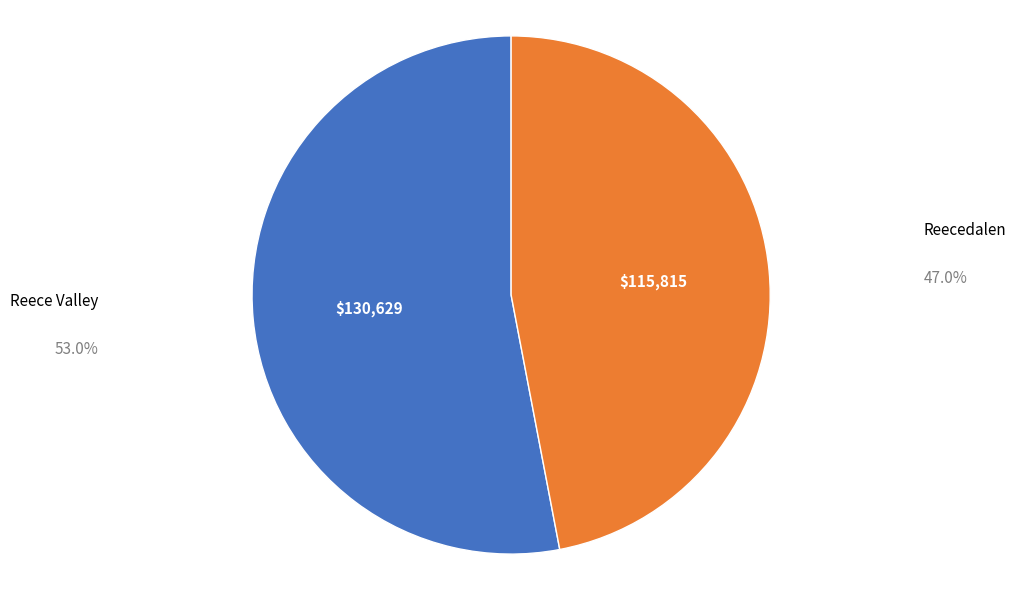

Between Reece Valley and Reecedalen, which is larger?

Reece Valley